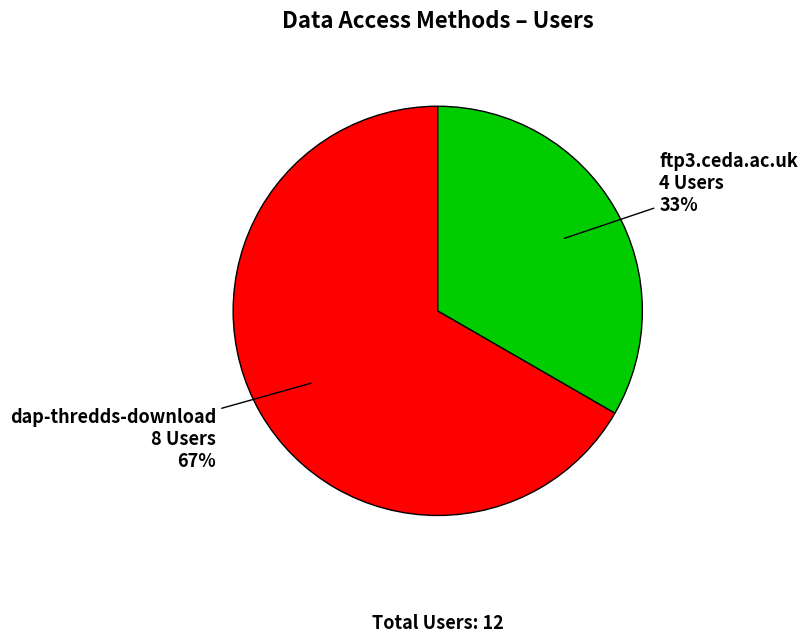

To the nearest percent, what is the average slice percentage?

50%